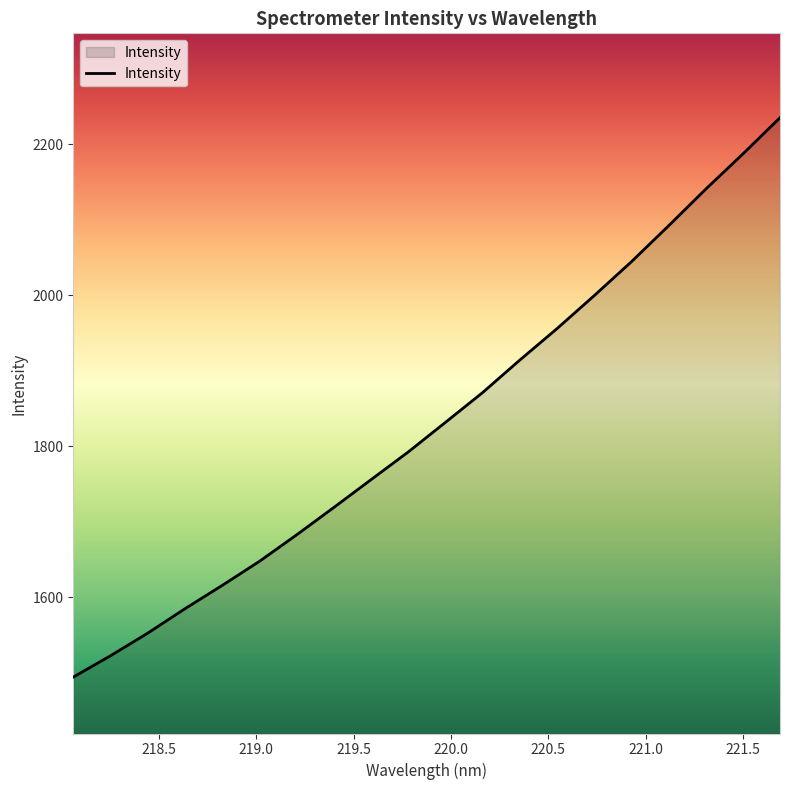

How many lines are shown in the chart?

1